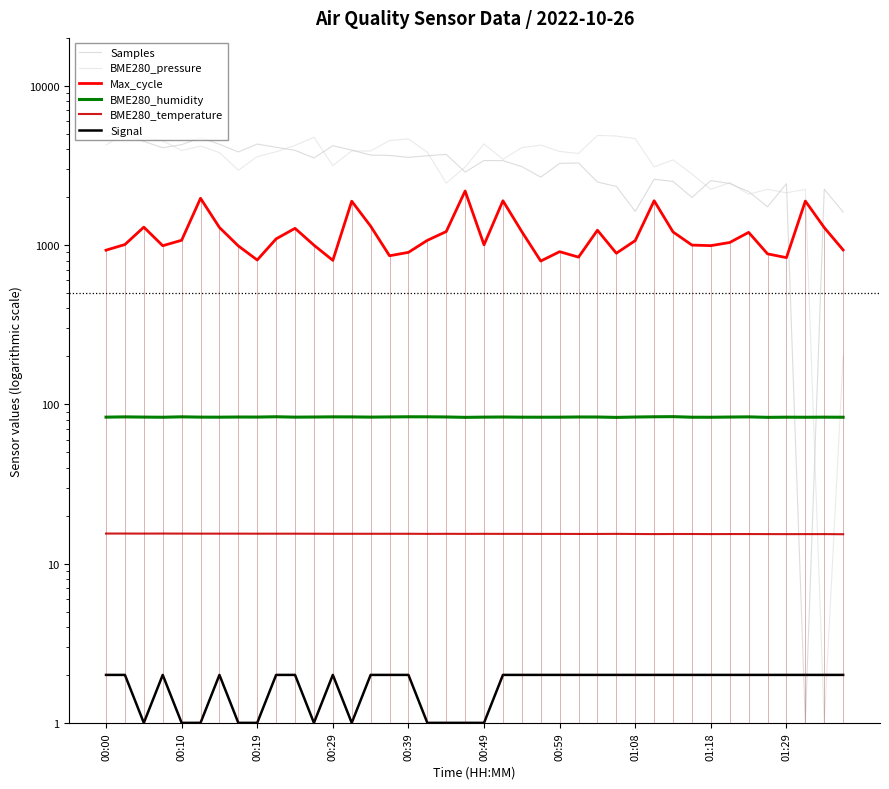

In BME280_humidity, how many points are higher than both neighbors (excluding endpoints)?

12